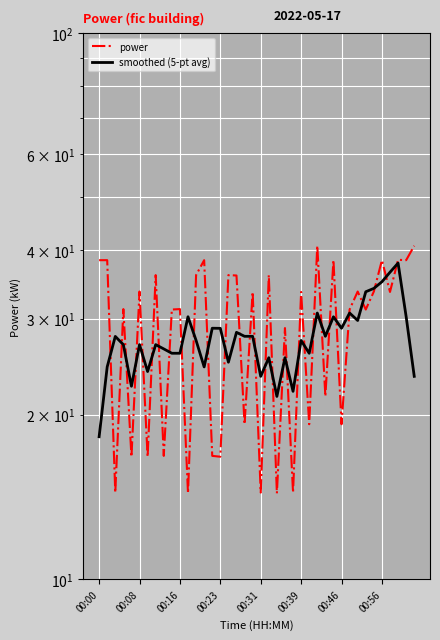

Is the value of power at 33 greater than the value of smoothed (5-pt avg) at 00:39?

Yes